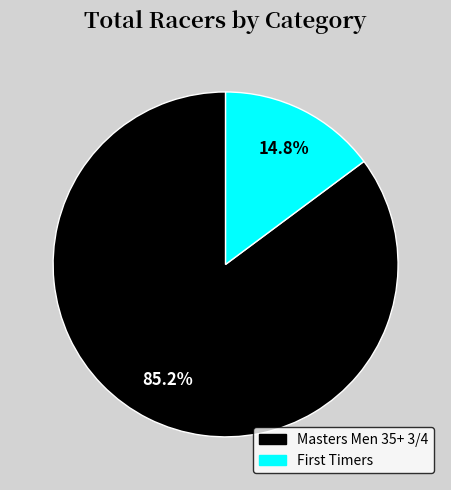

How many segments does this pie chart have?

2